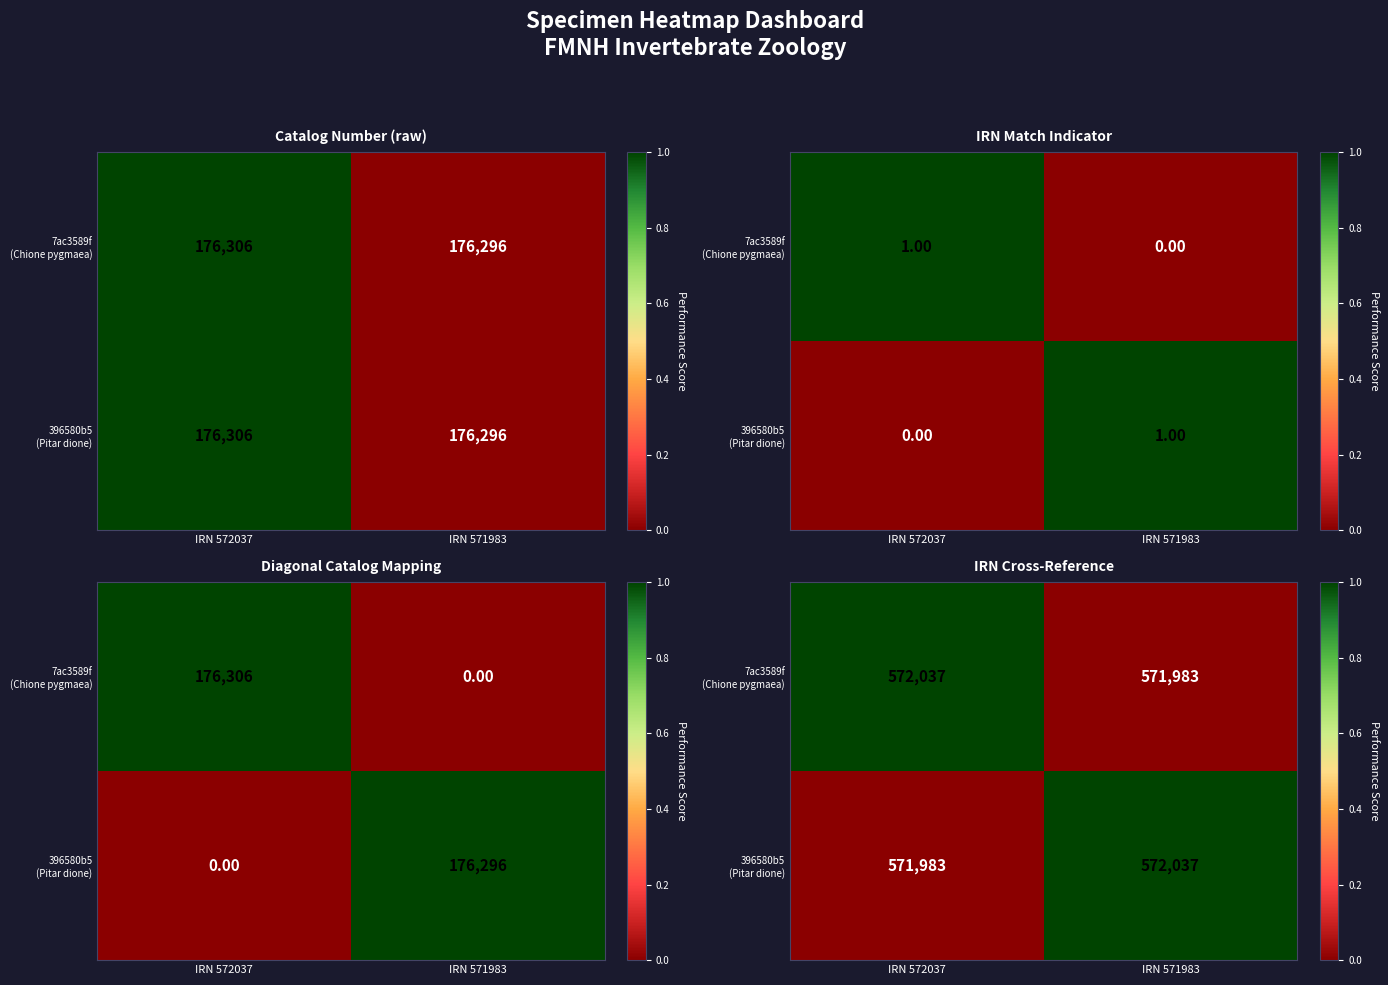

What is the difference between the highest and lowest values at IRN 571983?

54